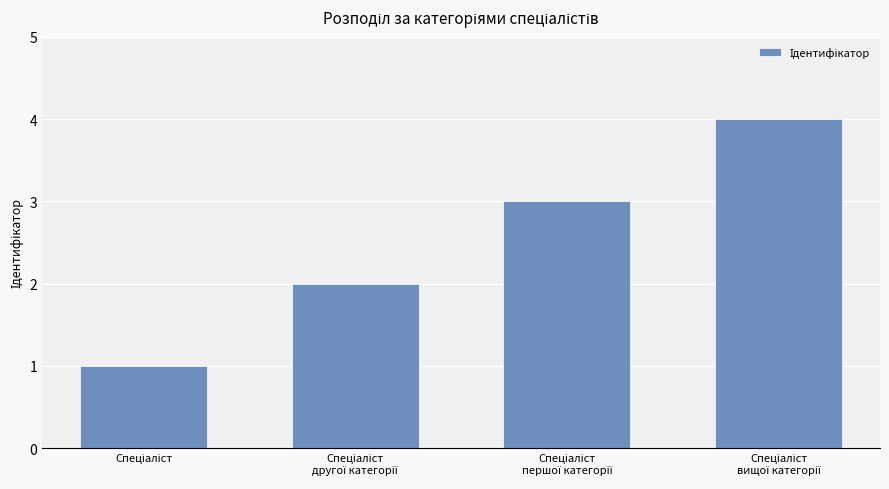

What is the sum of all values?

10